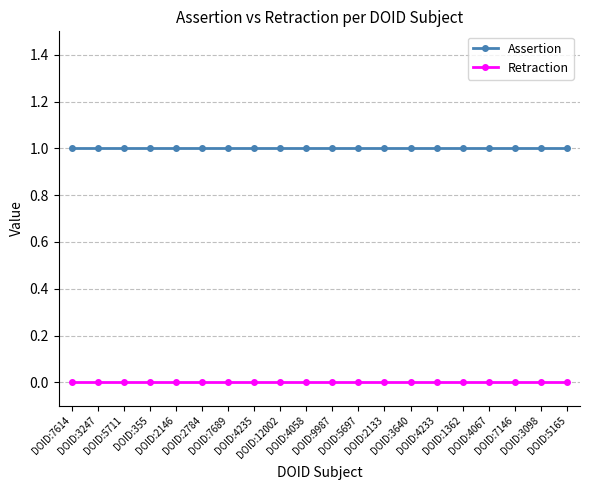

The Retraction series shows 0 at DOID:2133. True or false?

True